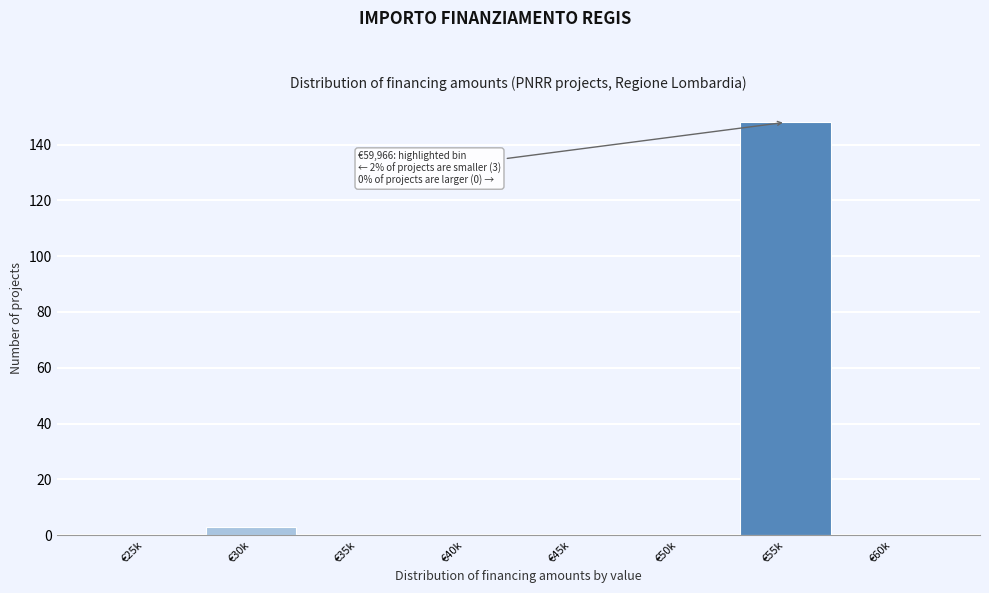

Reading left to right, list all the values displayed in this chart.

€25k=0	€30k=3	€35k=0	€40k=0	€45k=0	€50k=0	€55k=148	€60k=0